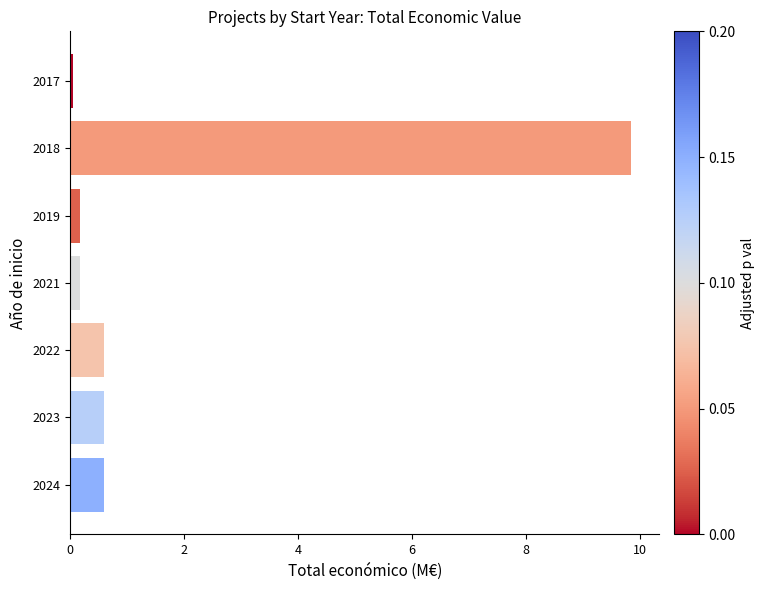

What is the change in value from 2018 to 2022?

-9.2